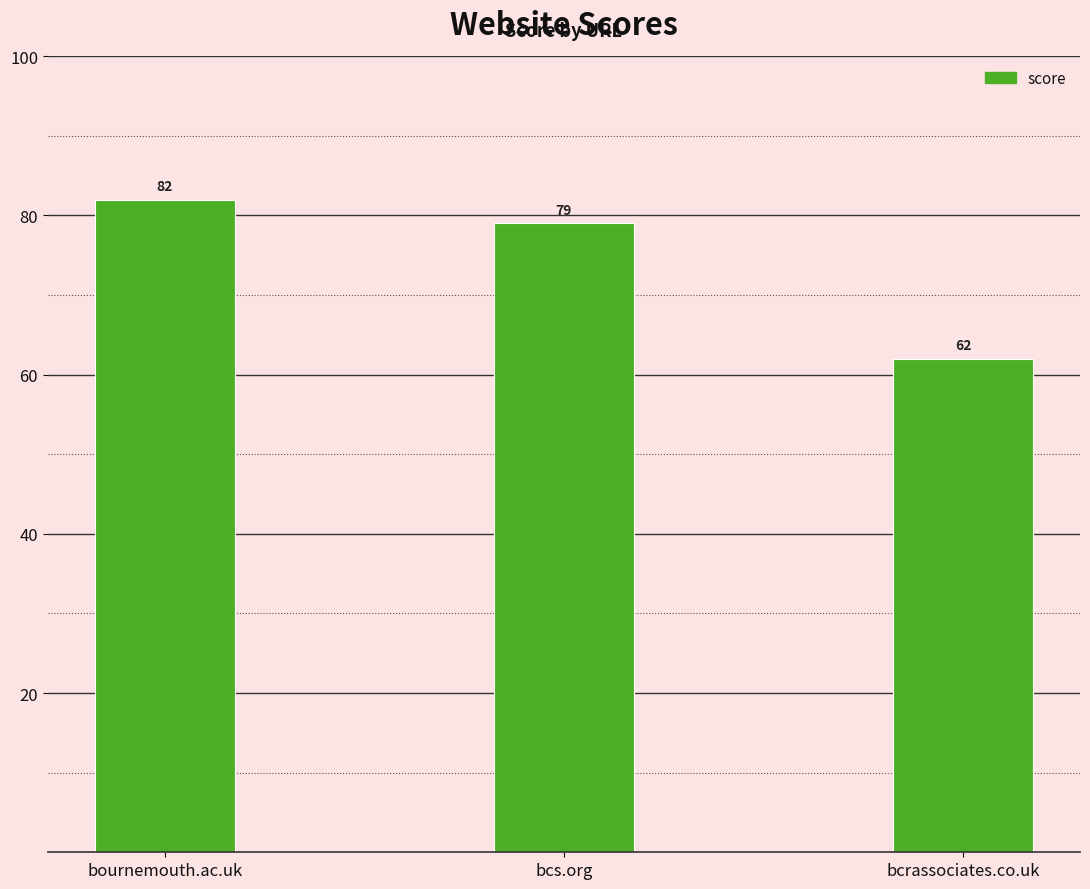

What is the ratio of the value at bcrassociates.co.uk to the value at bcs.org?

0.8